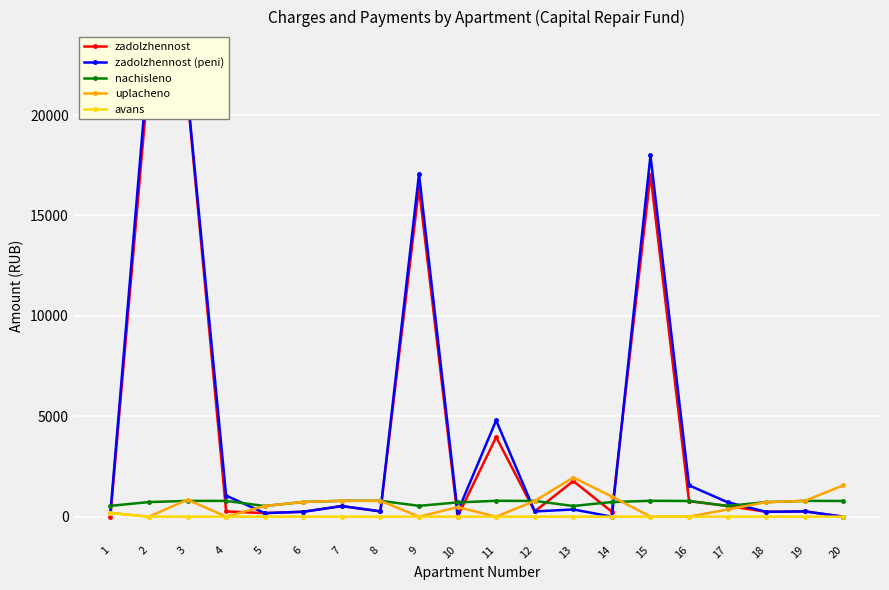

Which series has the largest total across all categories?

zadolzhennost (peni)